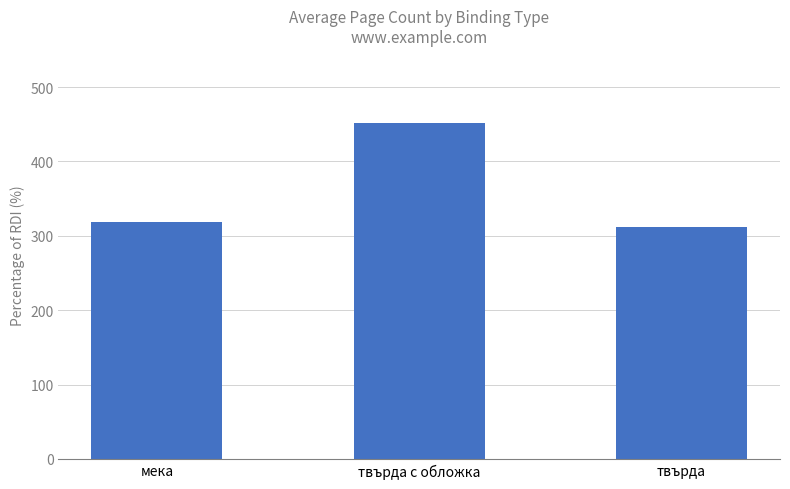

How many categories are shown in the chart?

3